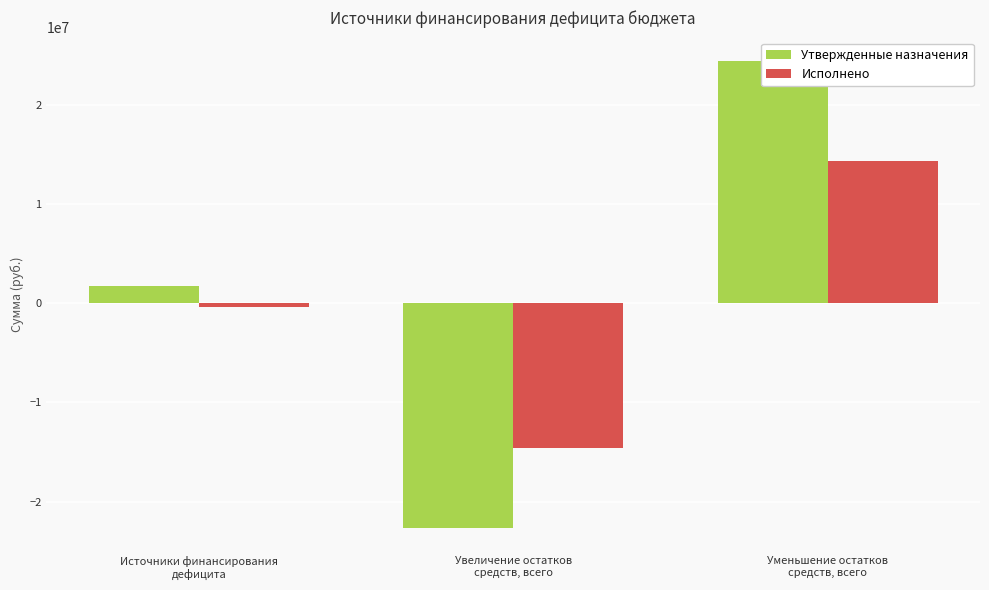

The value of Утвержденные назначения at Уменьшение остатков
средств, всего is 24397982.9. True or false?

True